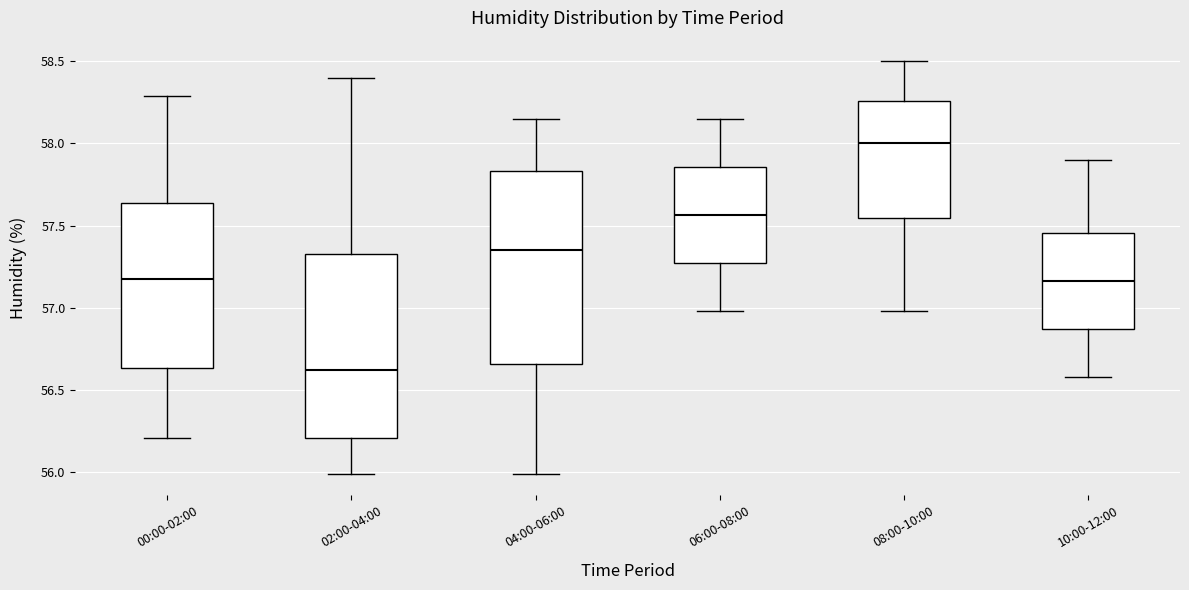

Where does the median line of the box for 06:00-08:00 sit on the y-axis? The values are not printed on the chart, so give them approximately, as read against the axis.

57.55